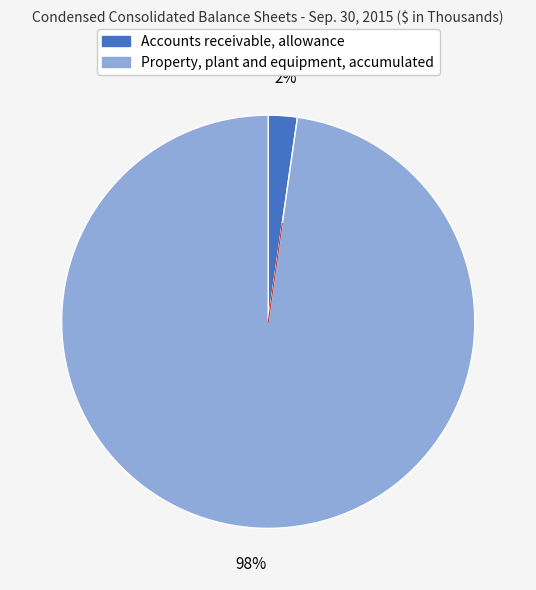

Is there any slice that represents more than half of the pie?

Yes